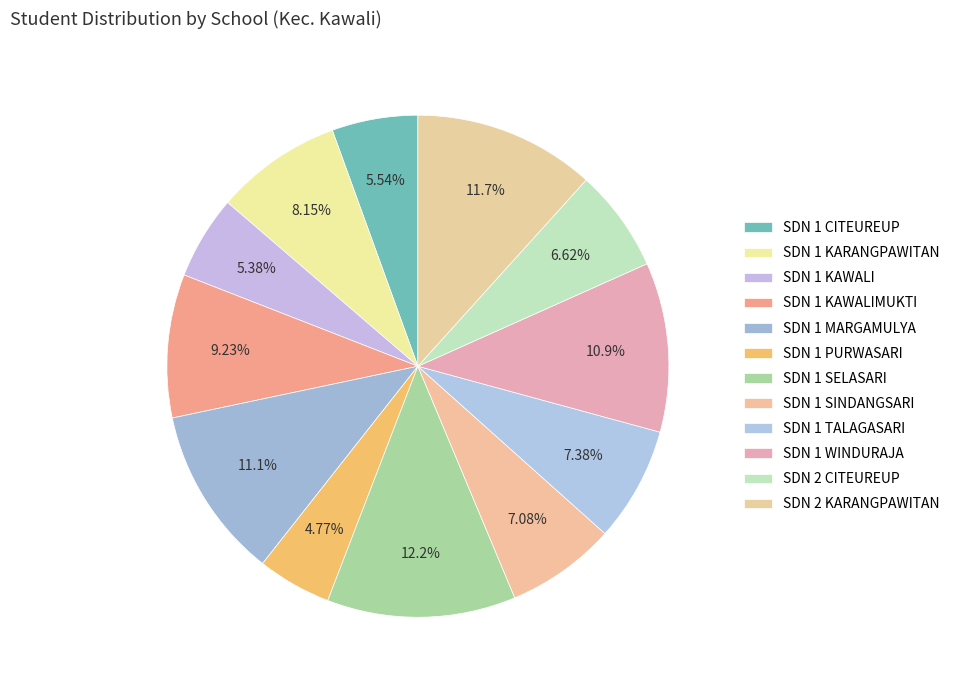

Which category has the smallest portion of the pie?

SDN 1 PURWASARI